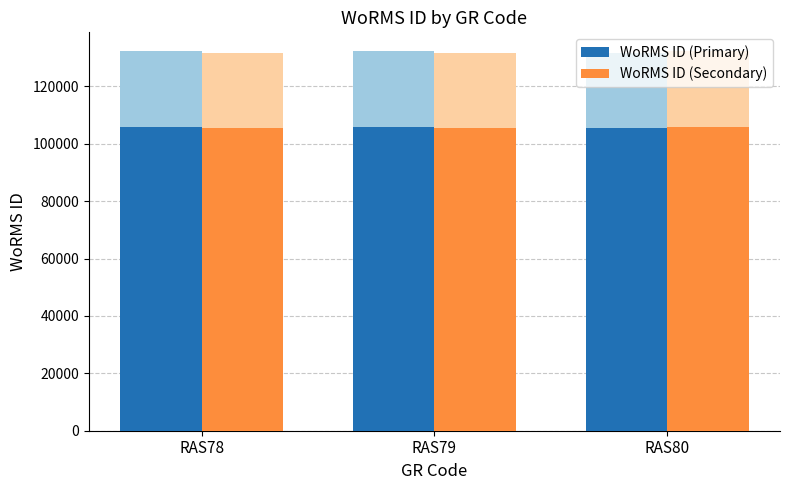

The value of WoRMS ID (Secondary) at RAS80 is 56850.0. True or false?

False